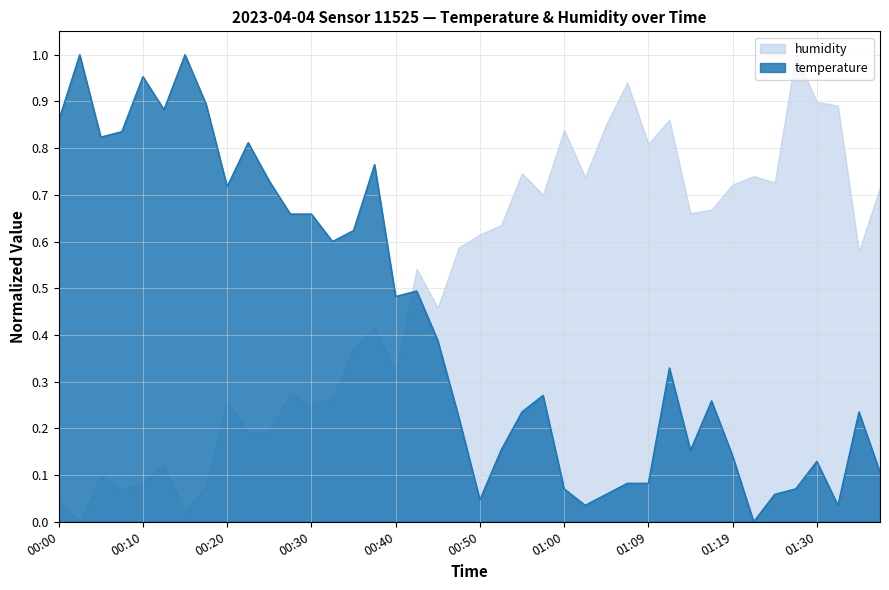

Count the number of categories in the chart.

40